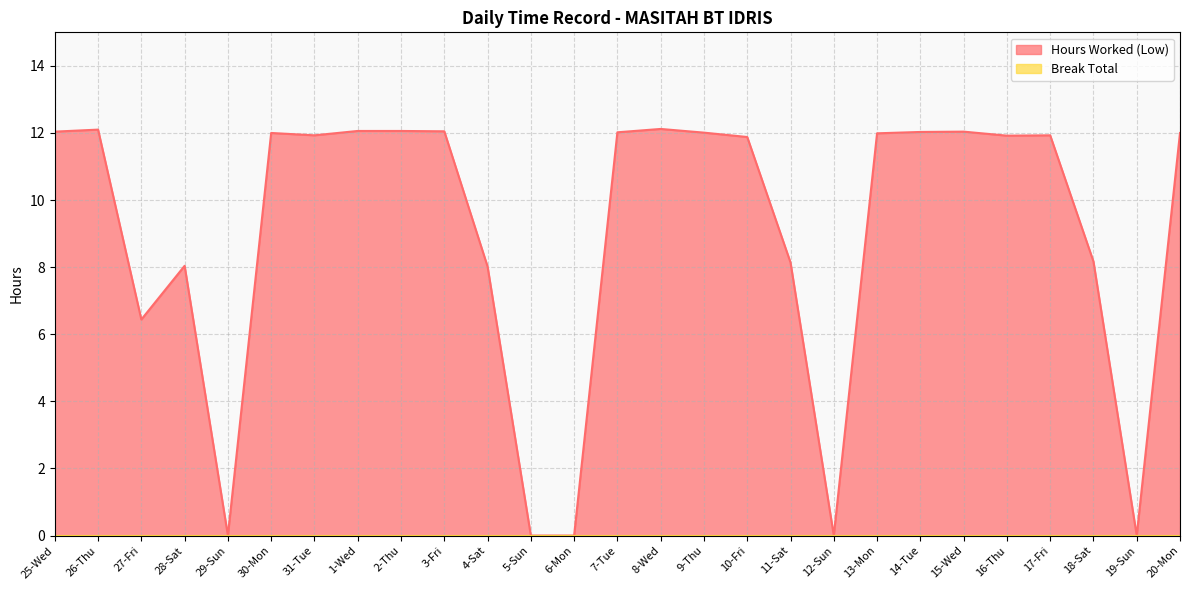

What is the difference between the maximum and minimum values?

12.1